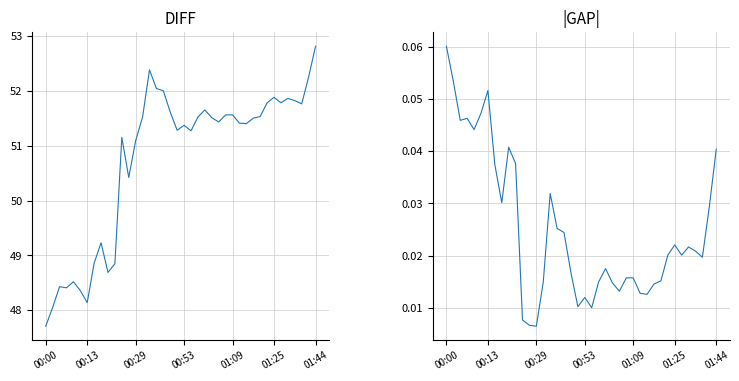

True or false: temperature and humidity intersect in this chart.

False